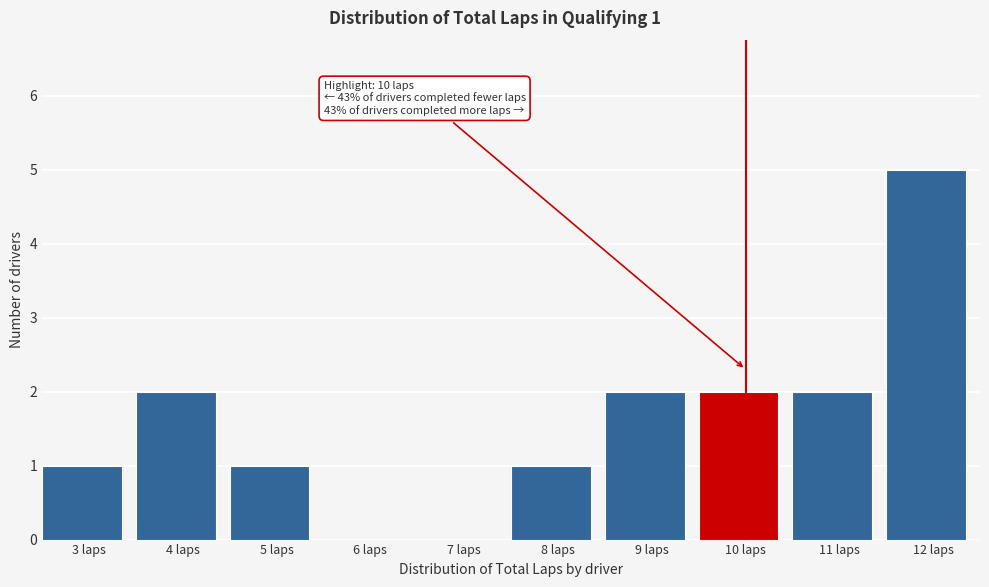

Reading right to left, what are all the values shown in this chart?

12 laps=5	11 laps=2	10 laps=2	9 laps=2	8 laps=1	7 laps=0	6 laps=0	5 laps=1	4 laps=2	3 laps=1